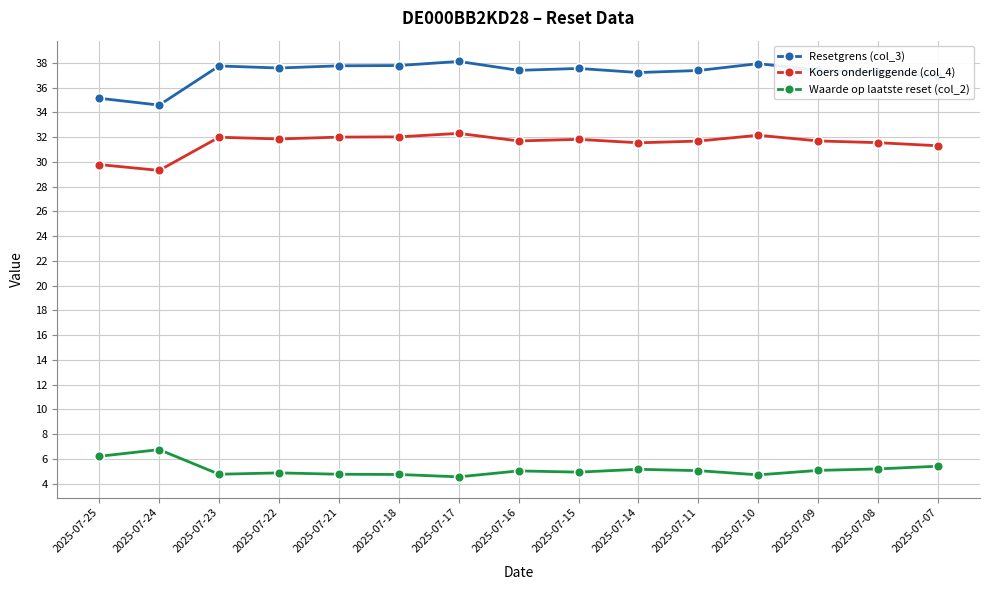

What is the value of the Waarde op laatste reset (col_2) point at the 5th from the left?

4.8